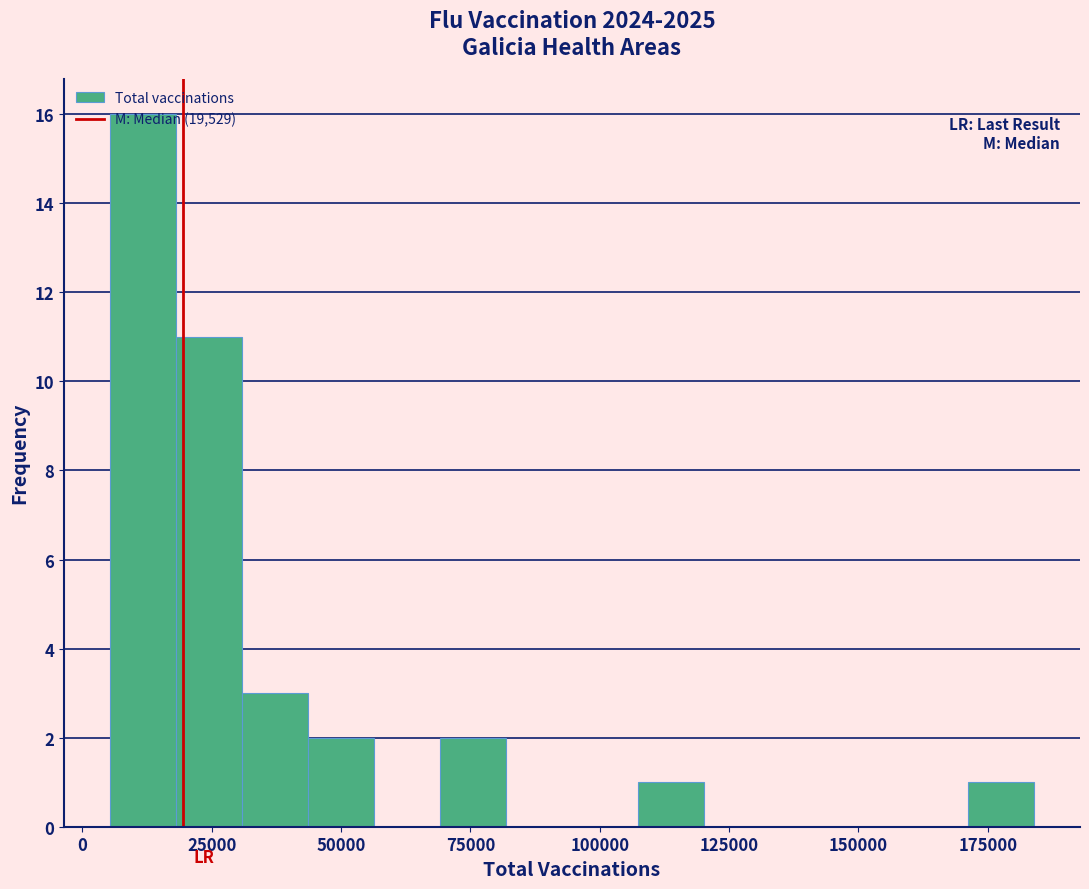

Around what value on the x-axis is the tallest bar? Give the approximate position of its centre, as read against the axis.

10000